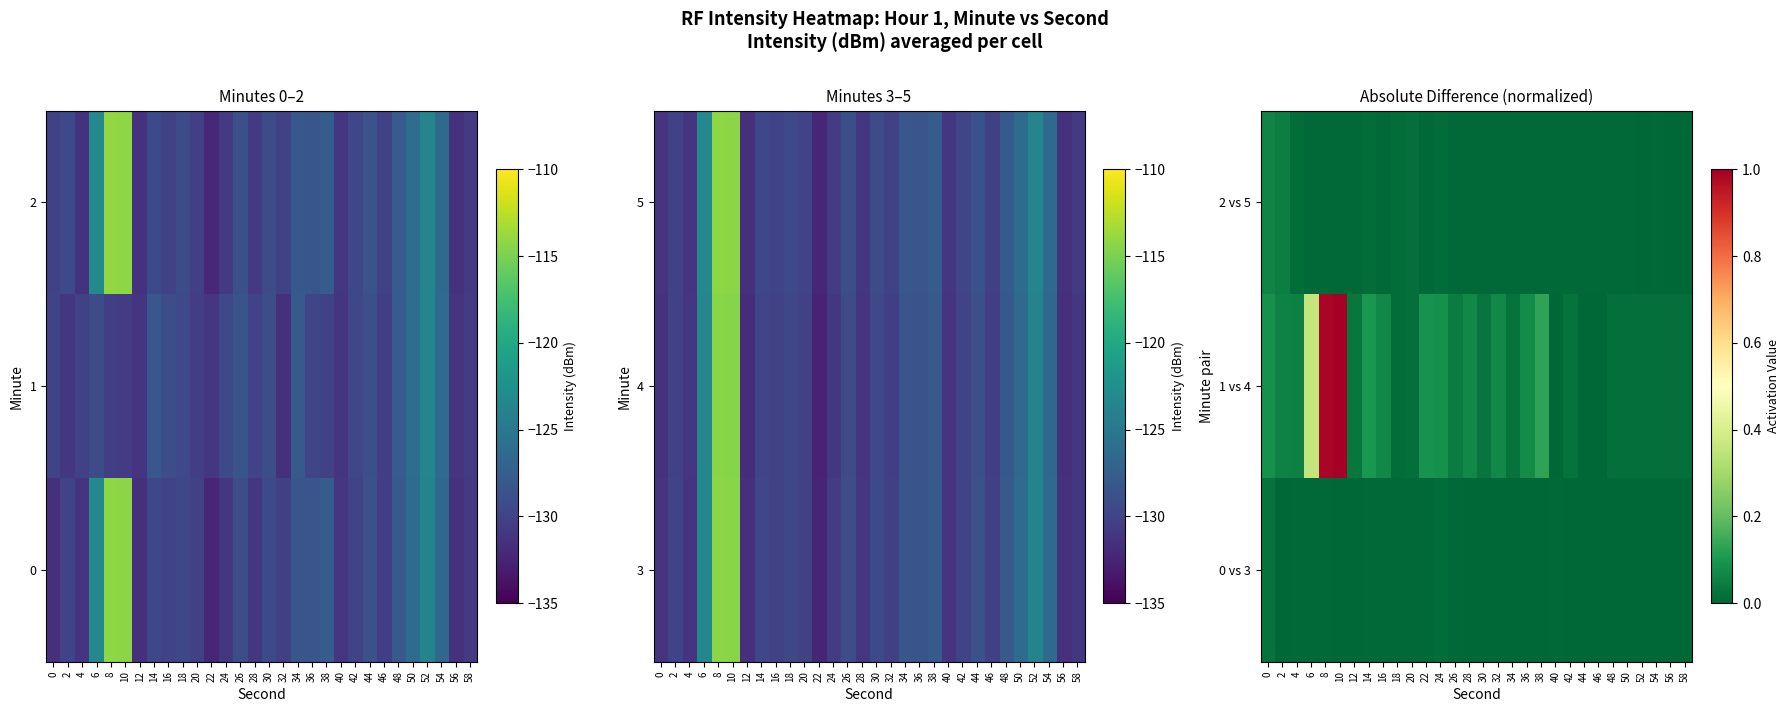

Which series has the largest total across all categories?

1 vs 4